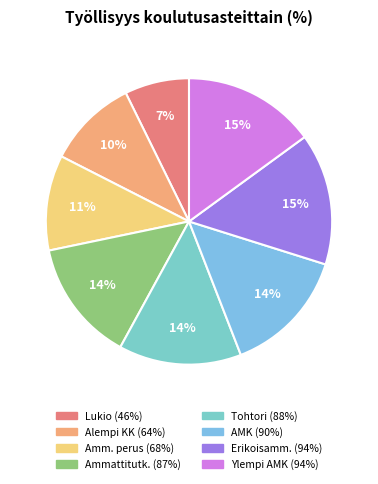

Count the number of slices in the pie.

8